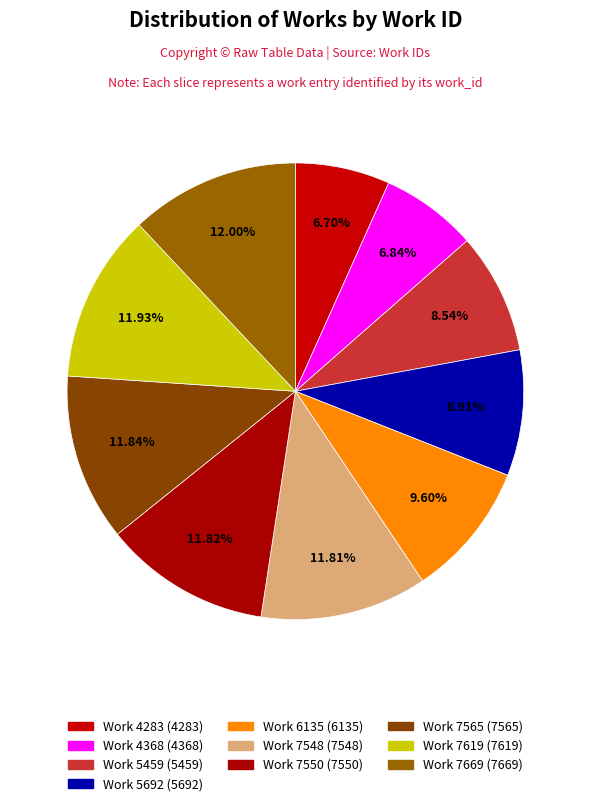

To the nearest percent, what is the difference between the largest and smallest slice percentages?

5%